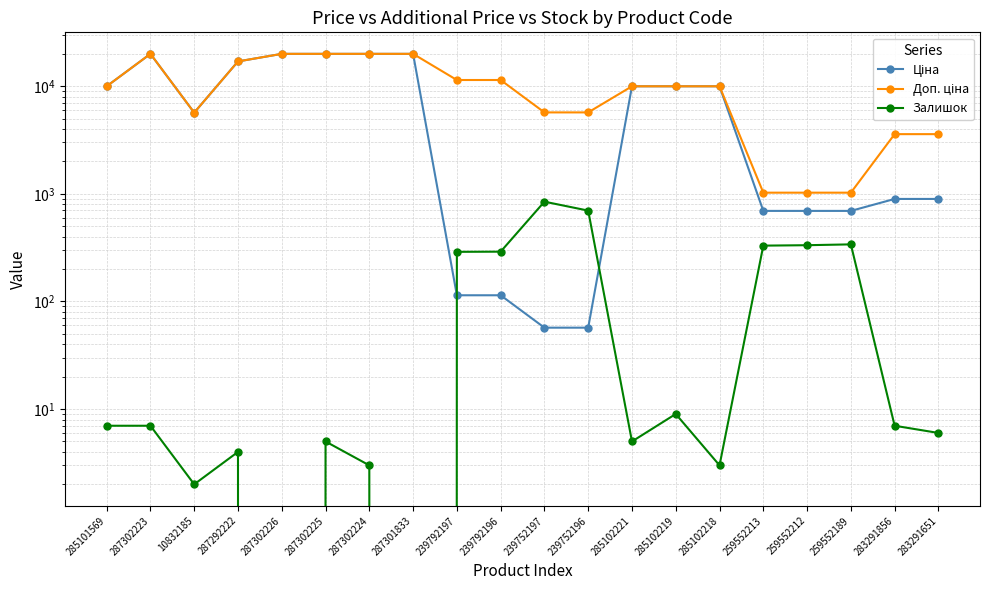

True or false: Залишок and Доп. ціна intersect in this chart.

False